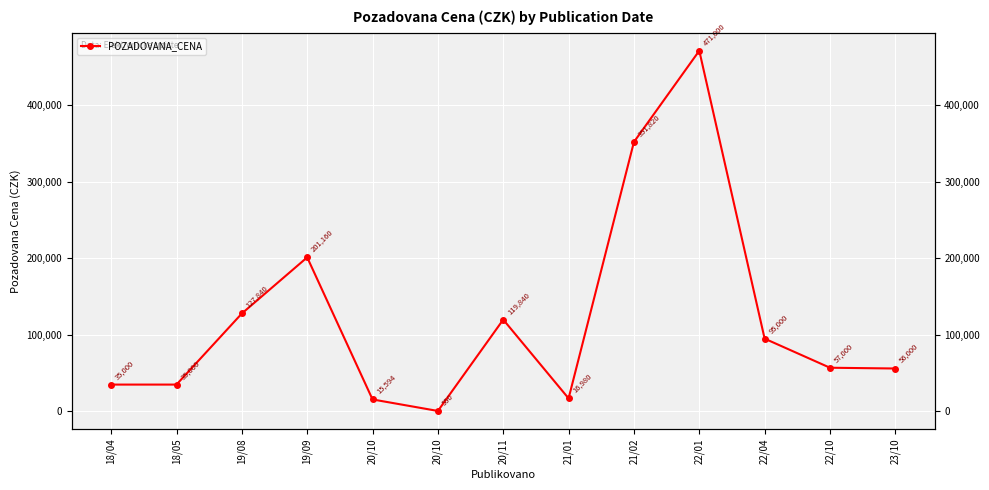

True or false: there are more than 2 points higher than both neighbors.

True